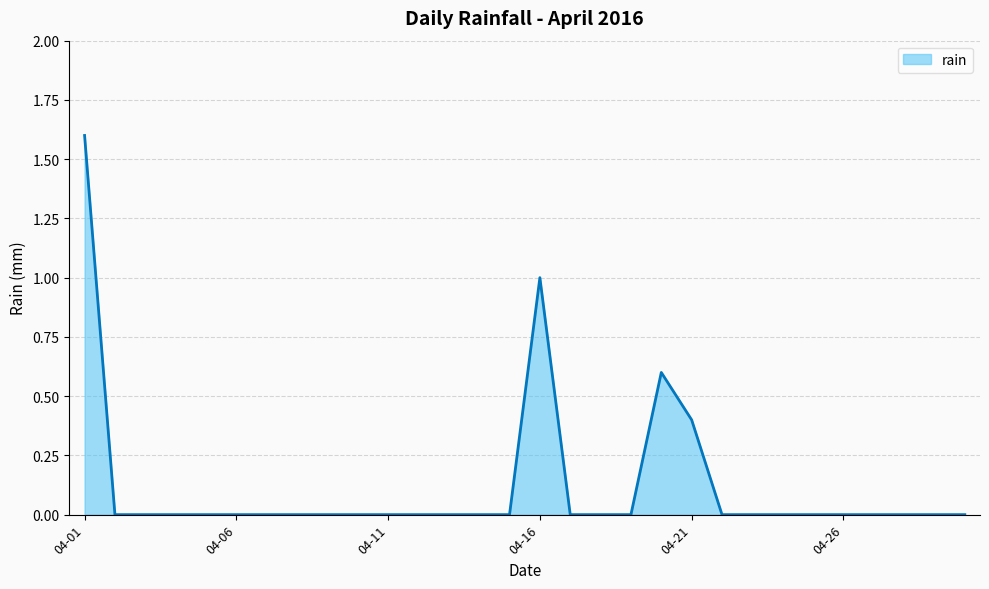

What is the sum of all values?

3.6